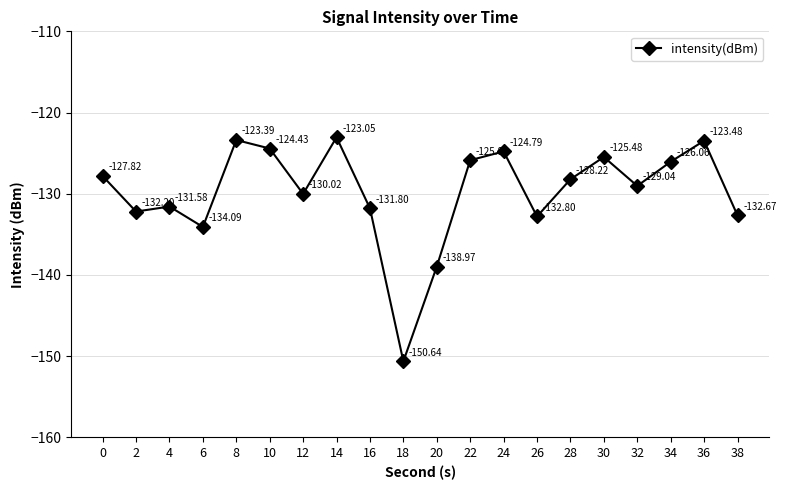

Rank the categories by value from lowest to highest.

18, 20, 6, 26, 38, 2, 16, 4, 12, 32, 28, 0, 34, 22, 30, 24, 10, 36, 8, 14